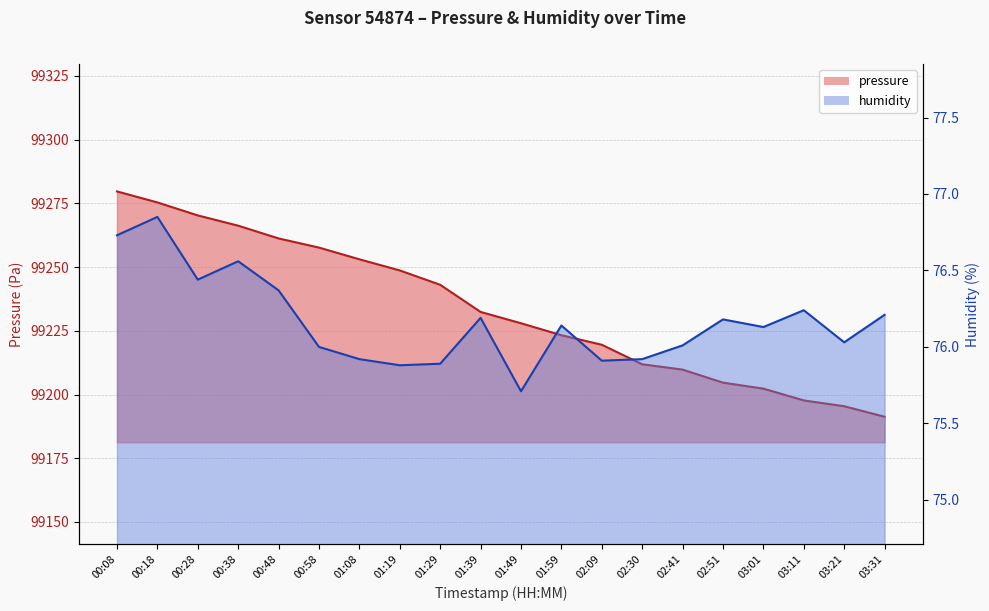

Which category has the highest value in the humidity series?

00:18